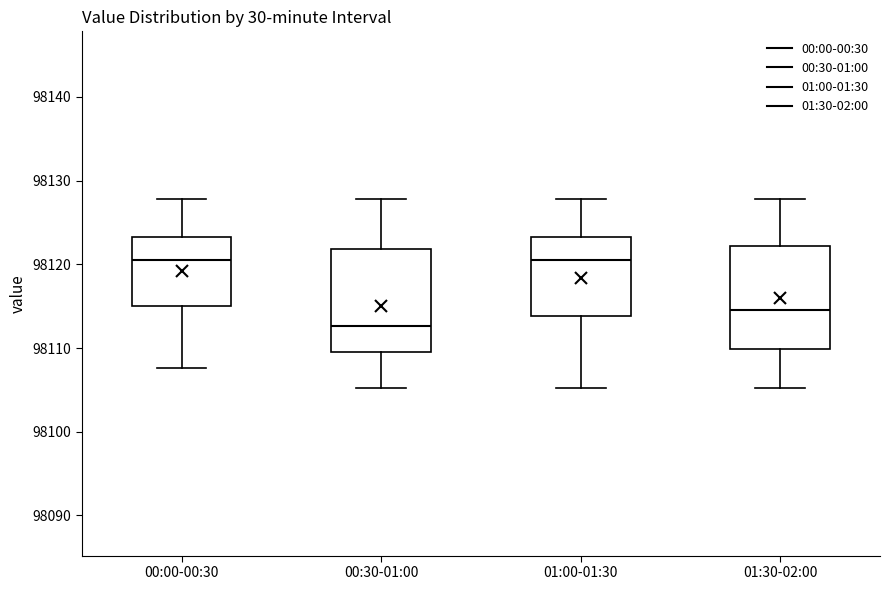

Reading left to right, transcribe this box plot: for each box, give where its median line is, the range the box spans, and where its two whiskers end, as read against the y-axis. The values are not printed on the chart, so give them approximately, as read against the axis.

00:00-00:30: median 98121, box 98115 to 98123, whiskers 98108 to 98128
00:30-01:00: median 98113, box 98110 to 98122, whiskers 98105 to 98128
01:00-01:30: median 98121, box 98114 to 98123, whiskers 98105 to 98128
01:30-02:00: median 98115, box 98110 to 98122, whiskers 98105 to 98128